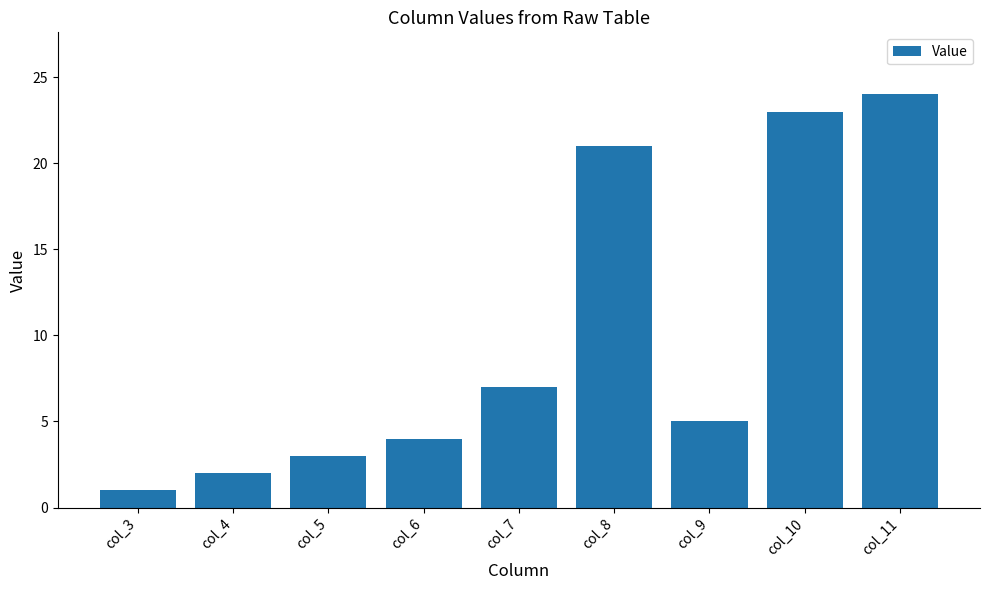

What value does the data have at col_8, to the nearest 5?

20